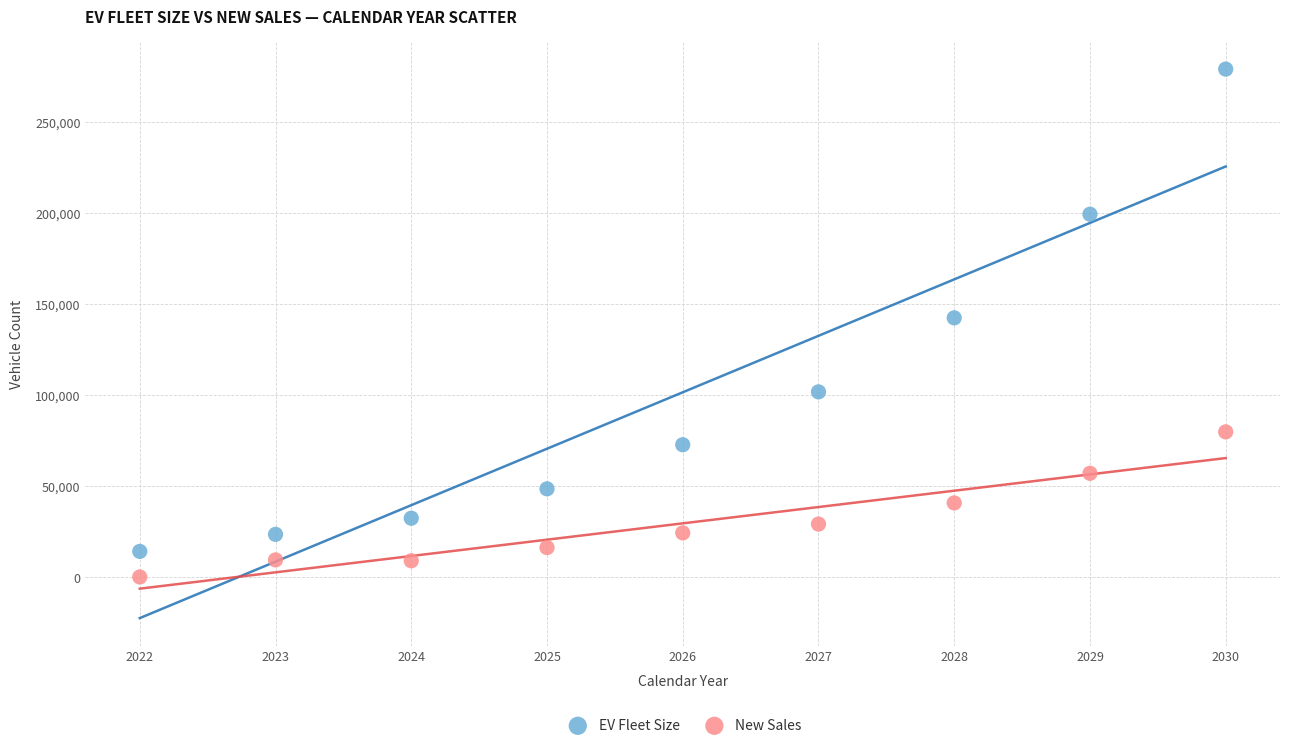

Across all data points, what is the range of X values (max minus min)?

8.0